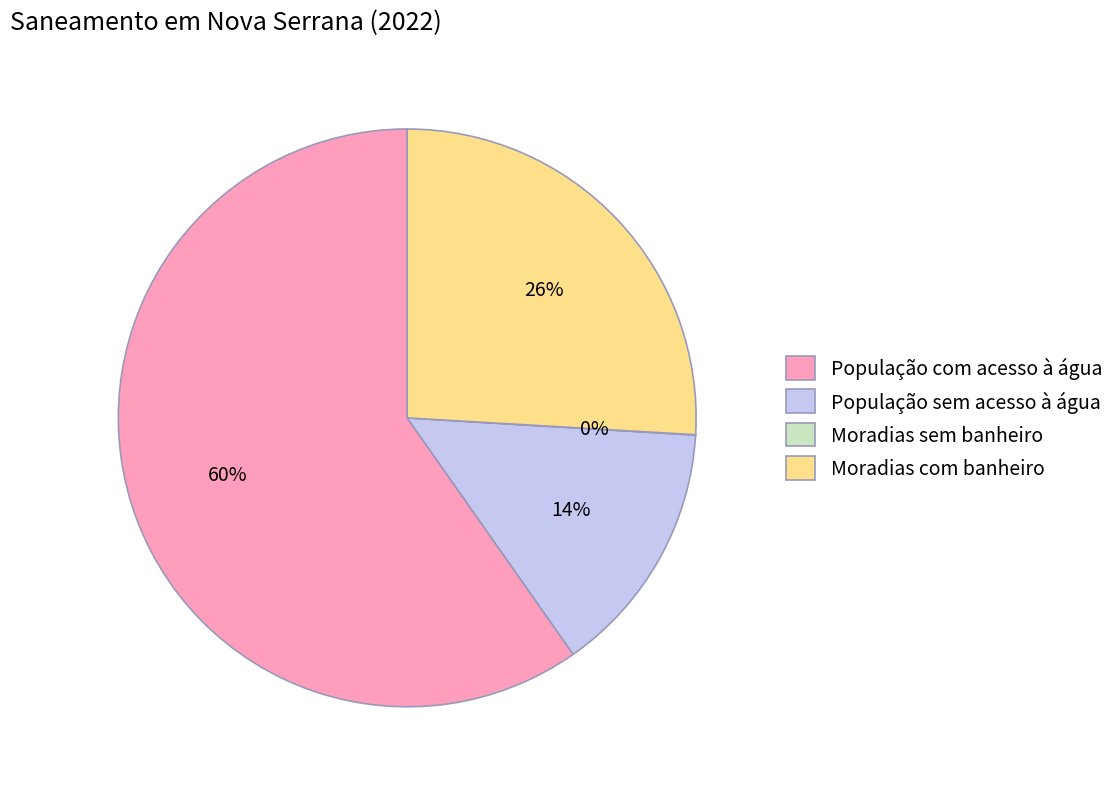

Is the sum of População sem acesso à água and Moradias com banheiro greater than half?

No